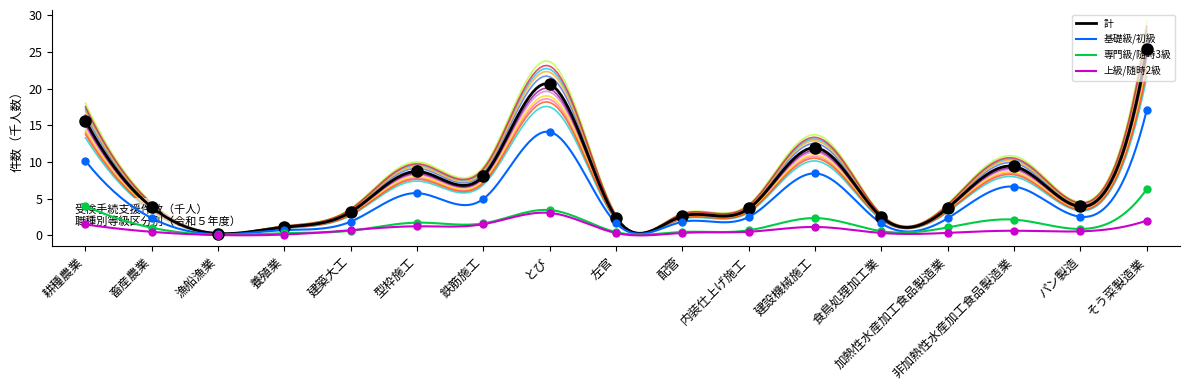

Which series contains the lowest Y value?

上級/随時2級